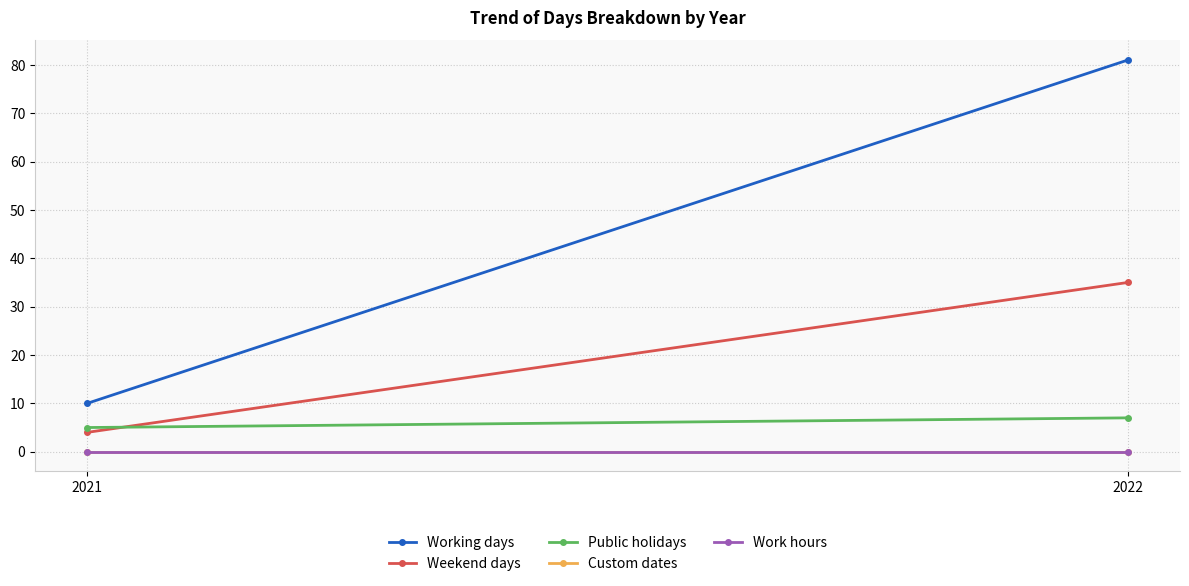

The value of Public holidays at 2021 is 7. True or false?

False